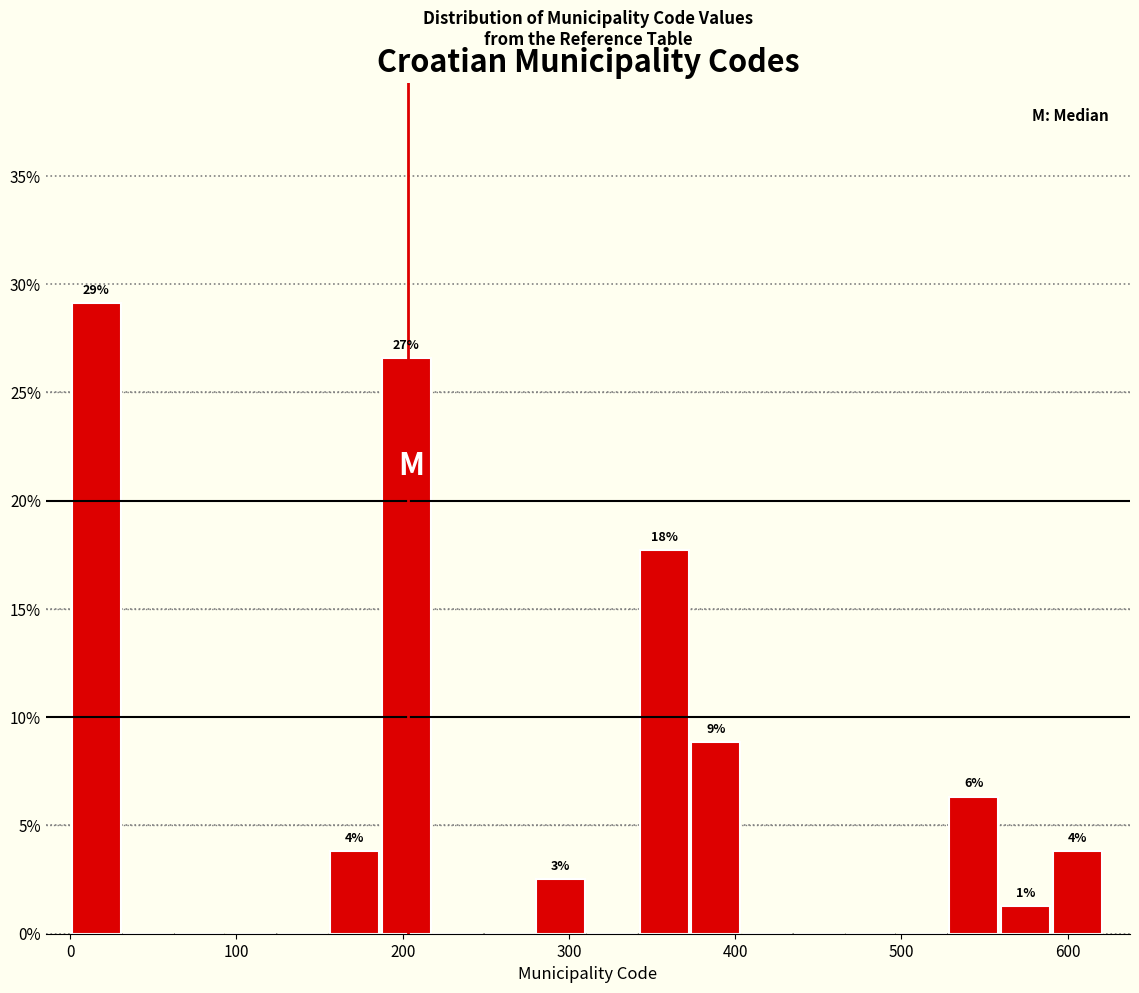

Around what value on the x-axis is the tallest bar? Give the approximate position of its centre, as read against the axis.

20